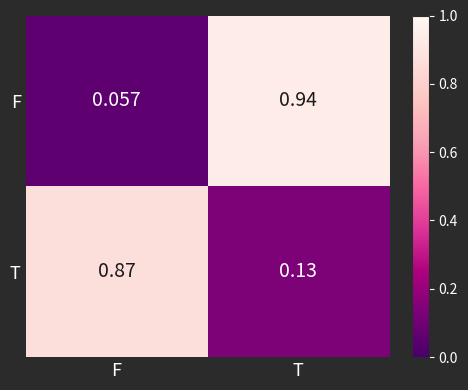

Which series changed the most between F and T?

F